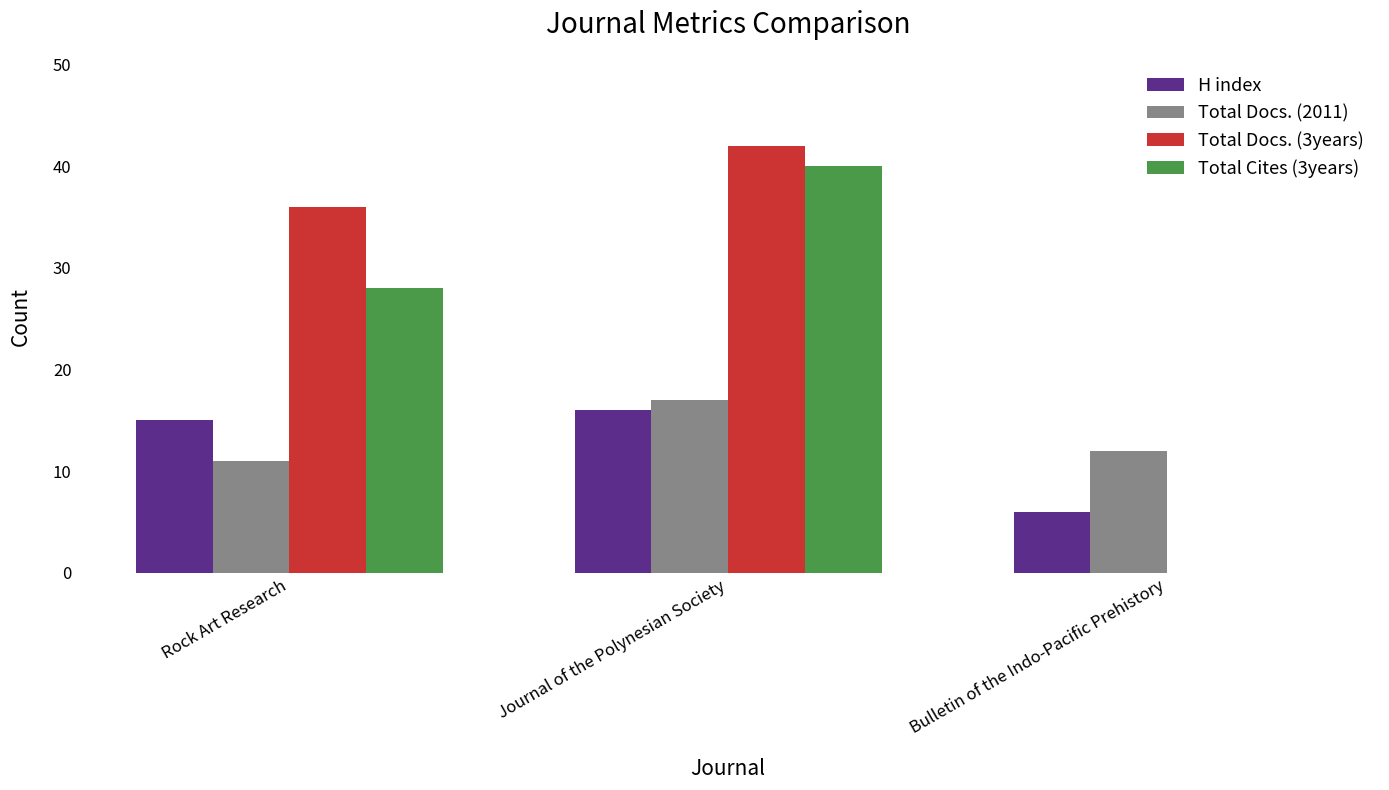

At which label is H index closest to 11?

Rock Art Research